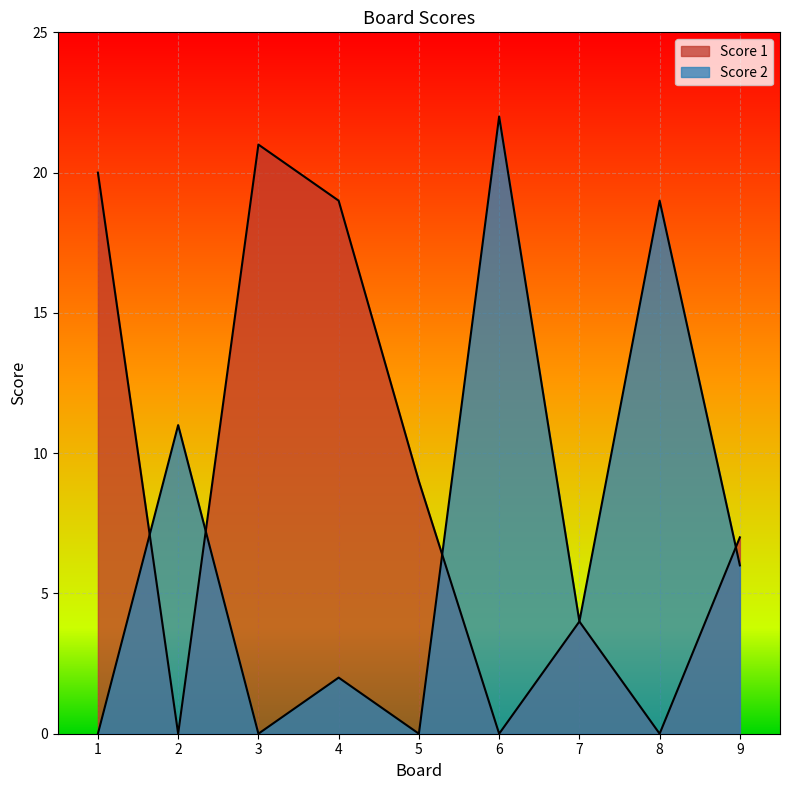

How many lines are shown in the chart?

2